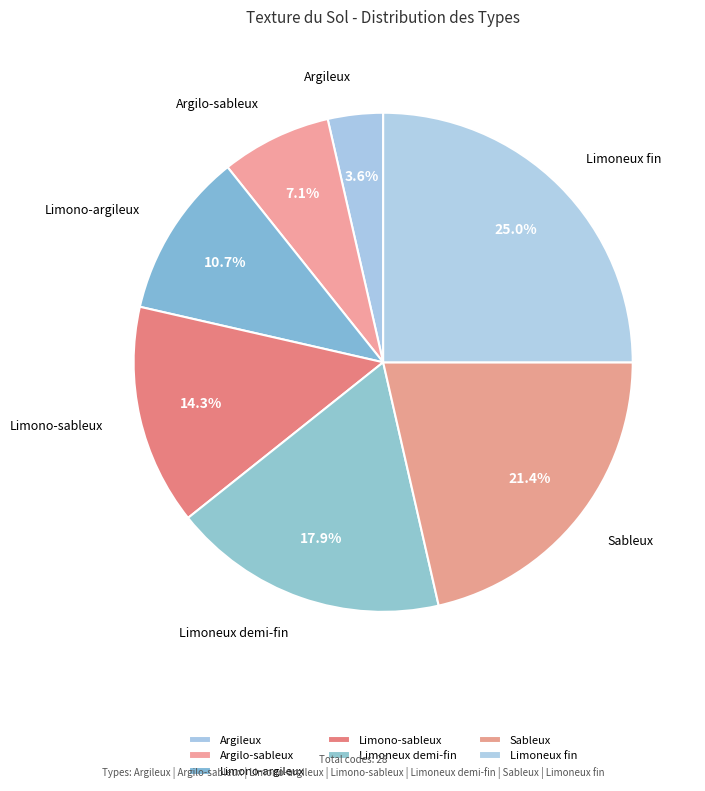

To the nearest percent, what percentage of the pie is Limoneux fin?

25%